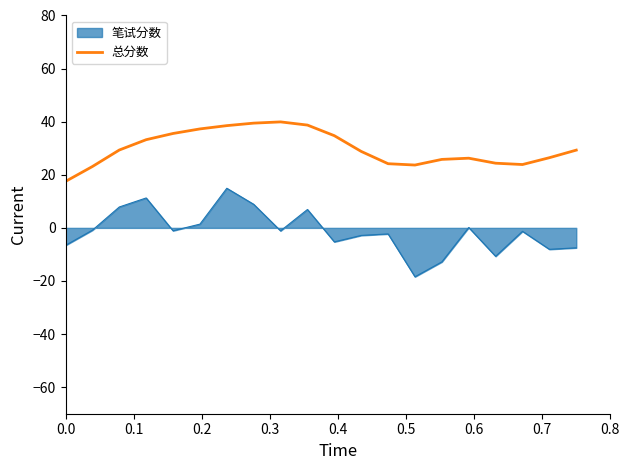

Rank the series by their average value, from lowest to highest.

笔试分数, 总分数